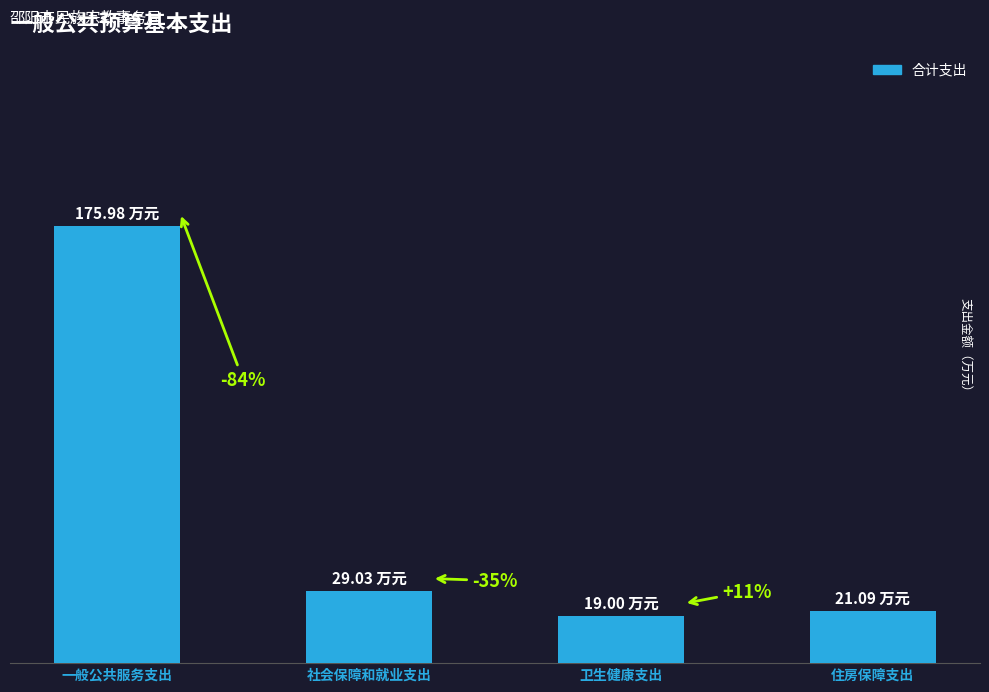

What is the change in value from 社会保障和就业支出 to 卫生健康支出?

-10.0